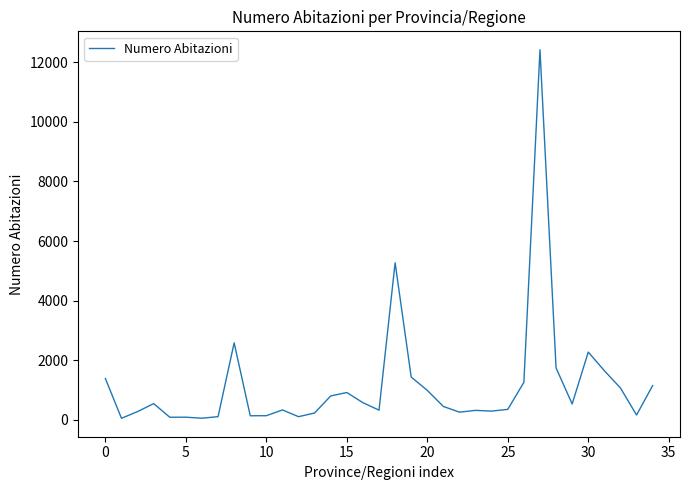

What is the difference between the maximum and minimum values?

12372